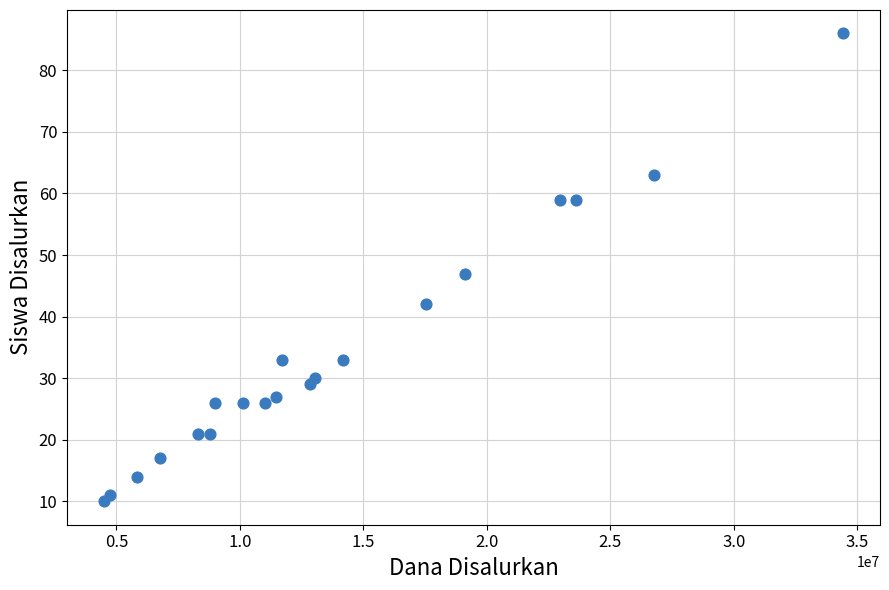

What Y value in the scatter plot is closest to 48?

47